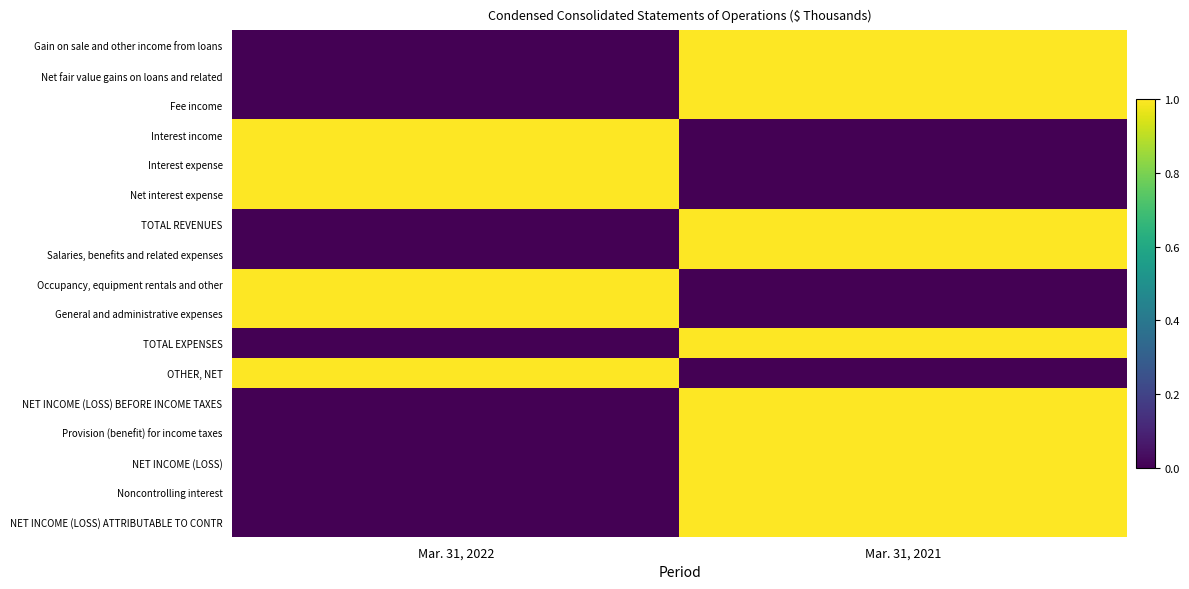

How many distinct data groups are displayed?

17